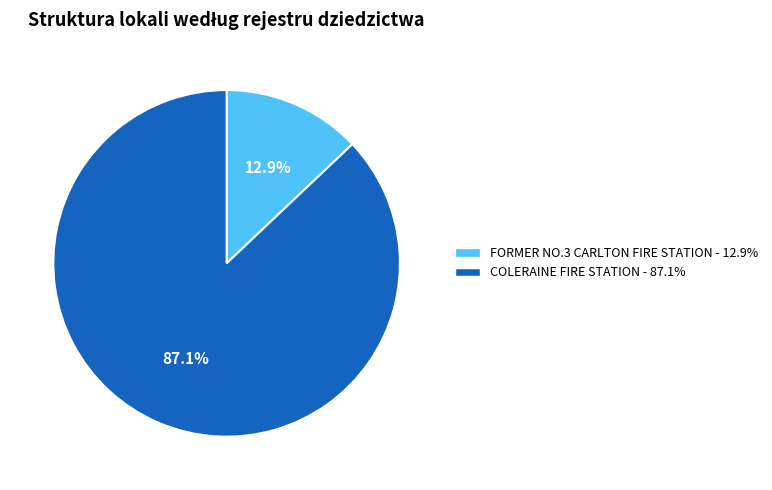

How many slices are in this pie chart?

2